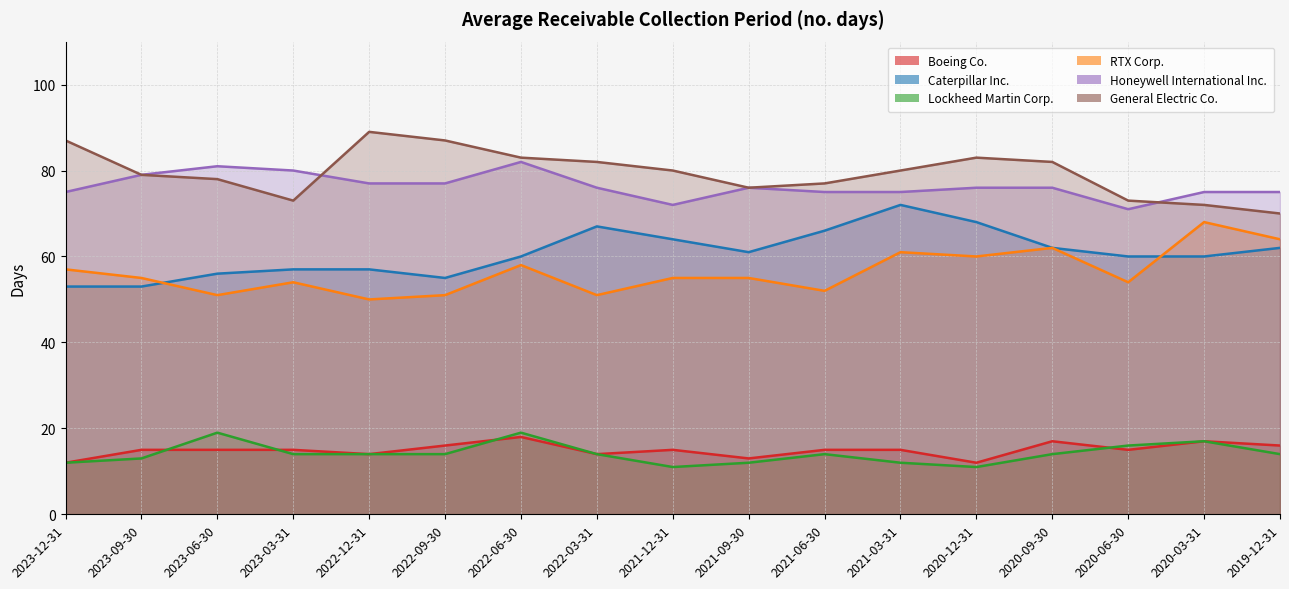

What is the lowest value of the Caterpillar Inc. series?

53